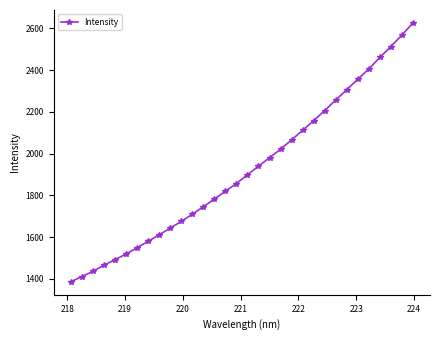

What is the value of the 12th point from the left?

1709.2